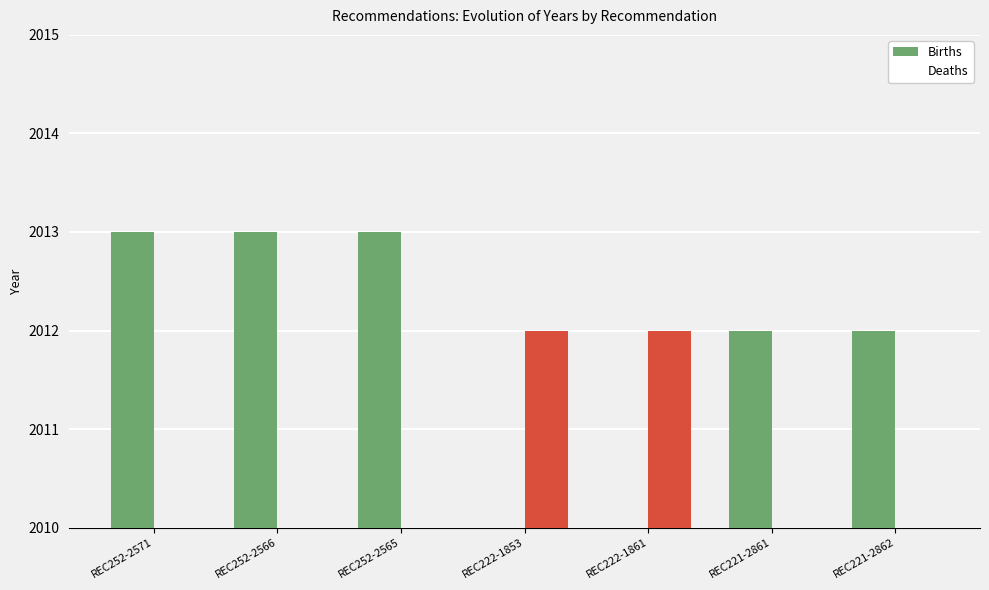

Reading right to left, transcribe all the data shown in this chart.

Births: REC221-2862=2012	REC221-2861=2012	REC222-1861=0	REC222-1853=0	REC252-2565=2013	REC252-2566=2013	REC252-2571=2013
Deaths: REC221-2862=0	REC221-2861=0	REC222-1861=2012	REC222-1853=2012	REC252-2565=0	REC252-2566=0	REC252-2571=0